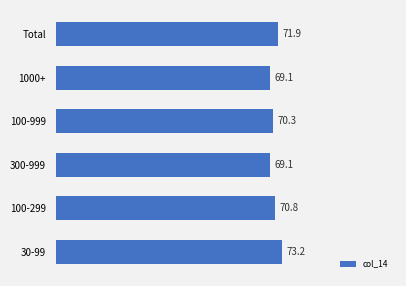

Between 100-999 and 100-299, which is larger?

100-299